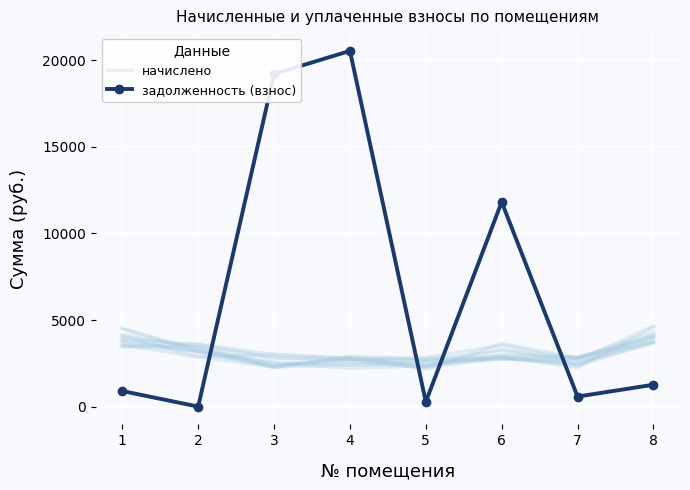

Is this an area chart (filled region under the line)?

No